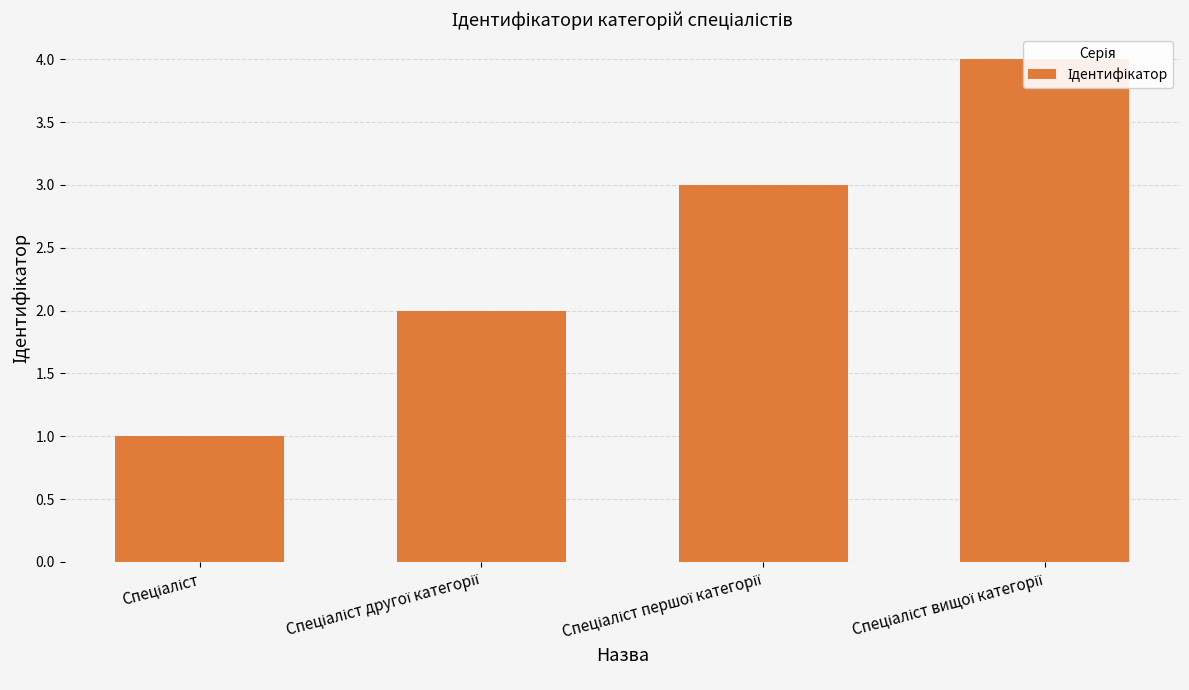

What is the change in value from Спеціаліст to Спеціаліст першої категорії?

+2